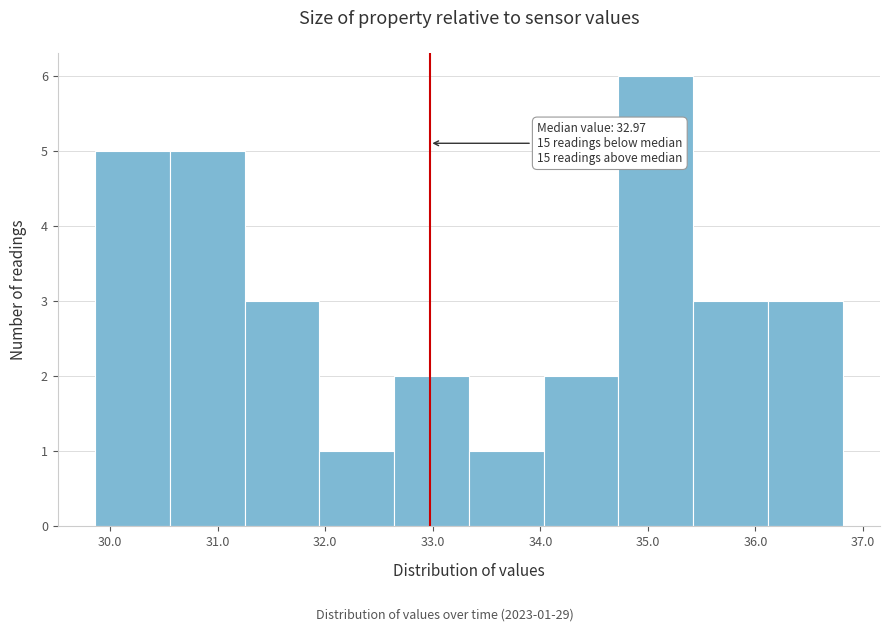

Over which range of the x-axis is the bar tallest?

34.7 to 35.4